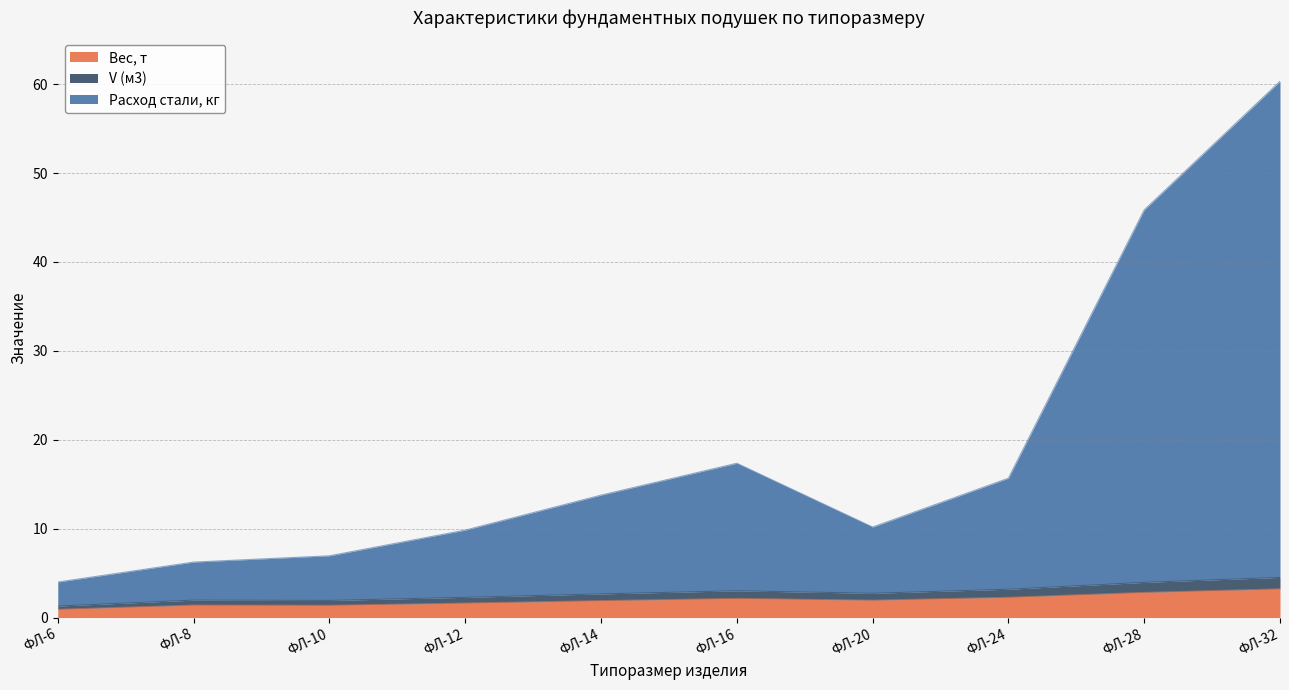

At how many categories does at least one series exceed 45?

2